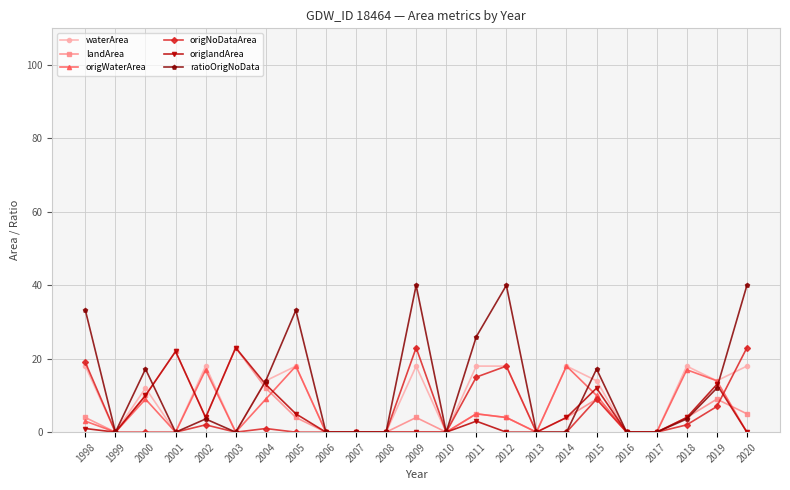

What is the difference between the maximum and minimum values in the landArea series?

23.0